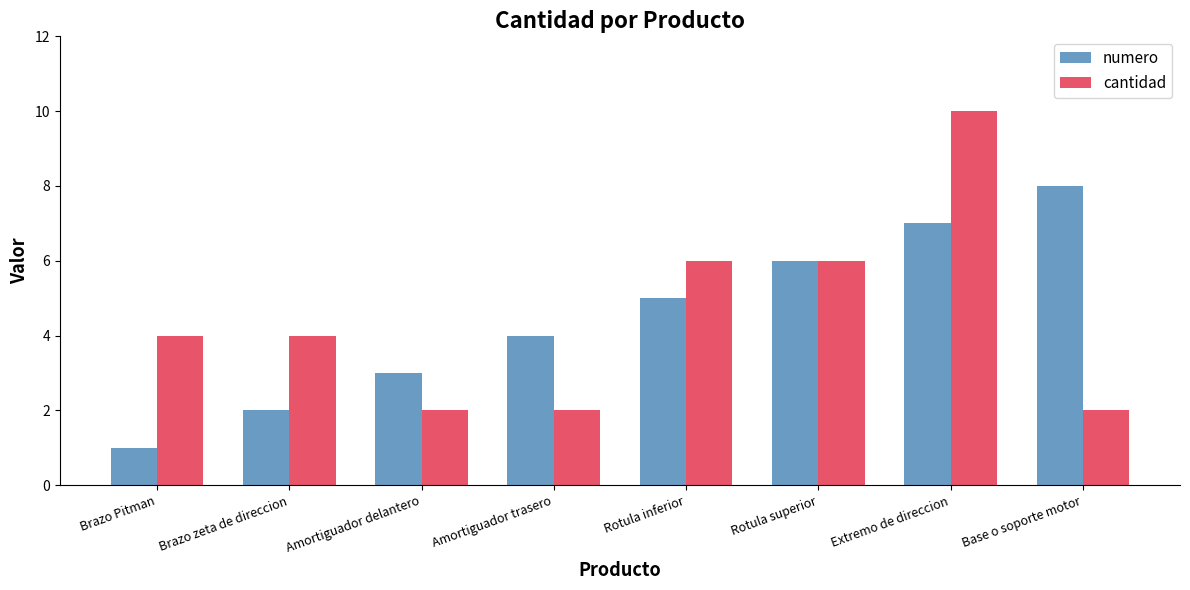

Reading right to left, extract all data points from this chart.

numero: Base o soporte motor=8	Extremo de direccion=7	Rotula superior=6	Rotula inferior=5	Amortiguador trasero=4	Amortiguador delantero=3	Brazo zeta de direccion=2	Brazo Pitman=1
cantidad: Base o soporte motor=2	Extremo de direccion=10	Rotula superior=6	Rotula inferior=6	Amortiguador trasero=2	Amortiguador delantero=2	Brazo zeta de direccion=4	Brazo Pitman=4